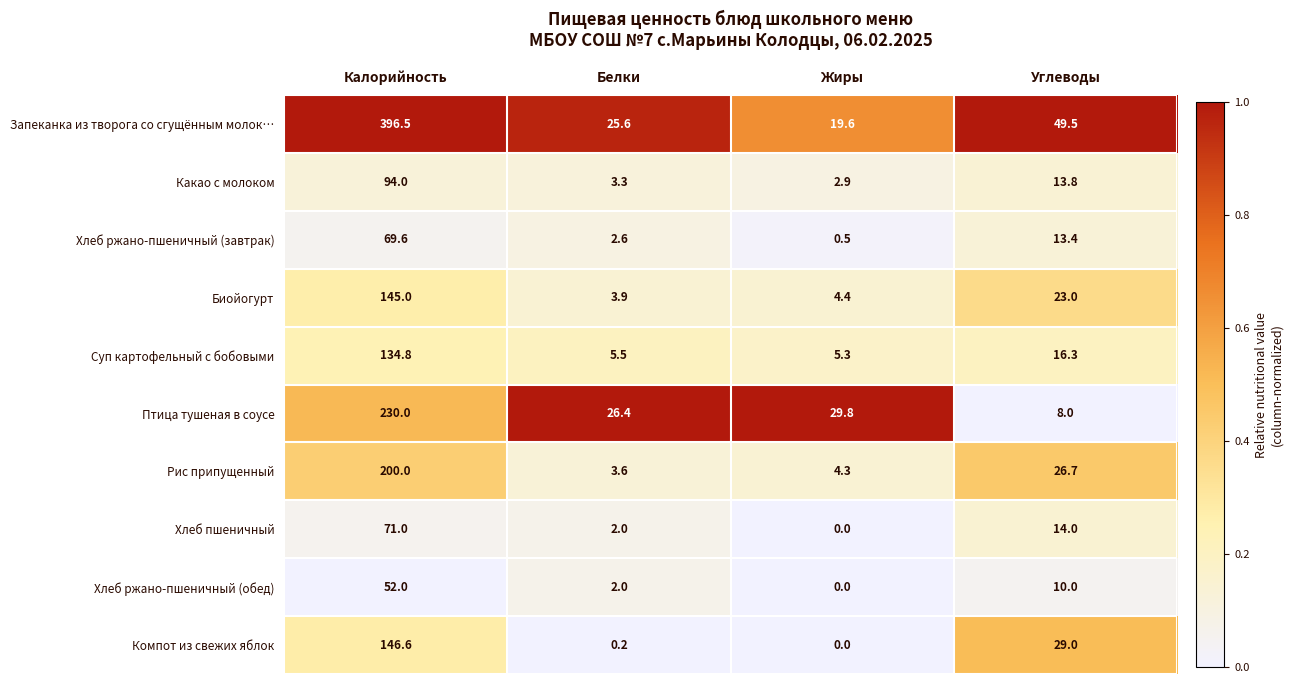

Which series has the widest spread of values?

Запеканка из творога со сгущённым молок…